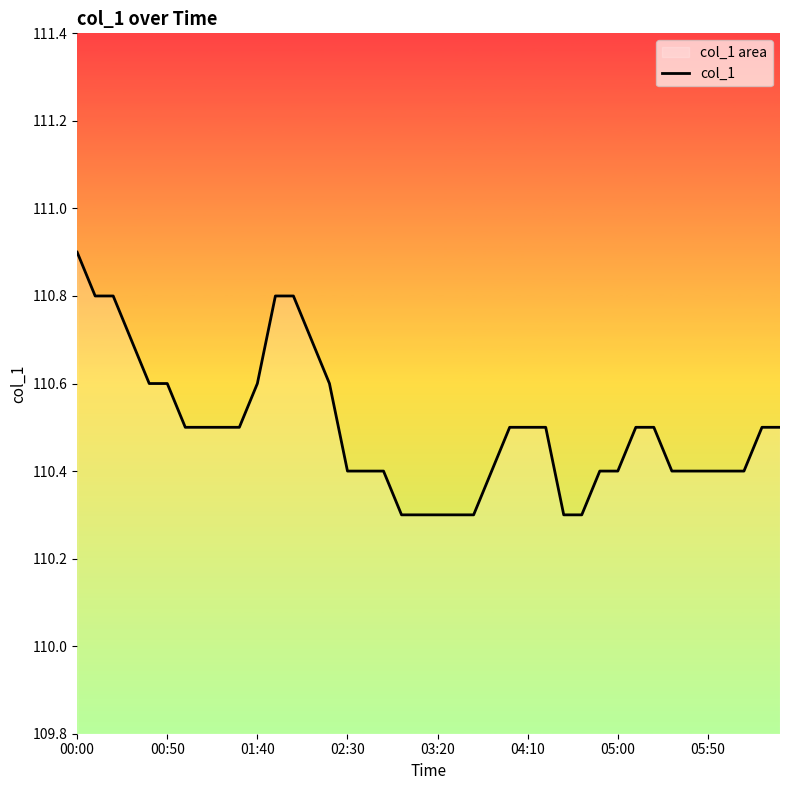

Reading left to right, what are all the values shown in this chart?

110.9	110.8	110.8	110.7	110.6	110.6	110.5	110.5	110.5	110.5	110.6	110.8	110.8	110.7	110.6	110.4	110.4	110.4	110.3	110.3	110.3	110.3	110.3	110.4	110.5	110.5	110.5	110.3	110.3	110.4	110.4	110.5	110.5	110.4	110.4	110.4	110.4	110.4	110.5	110.5